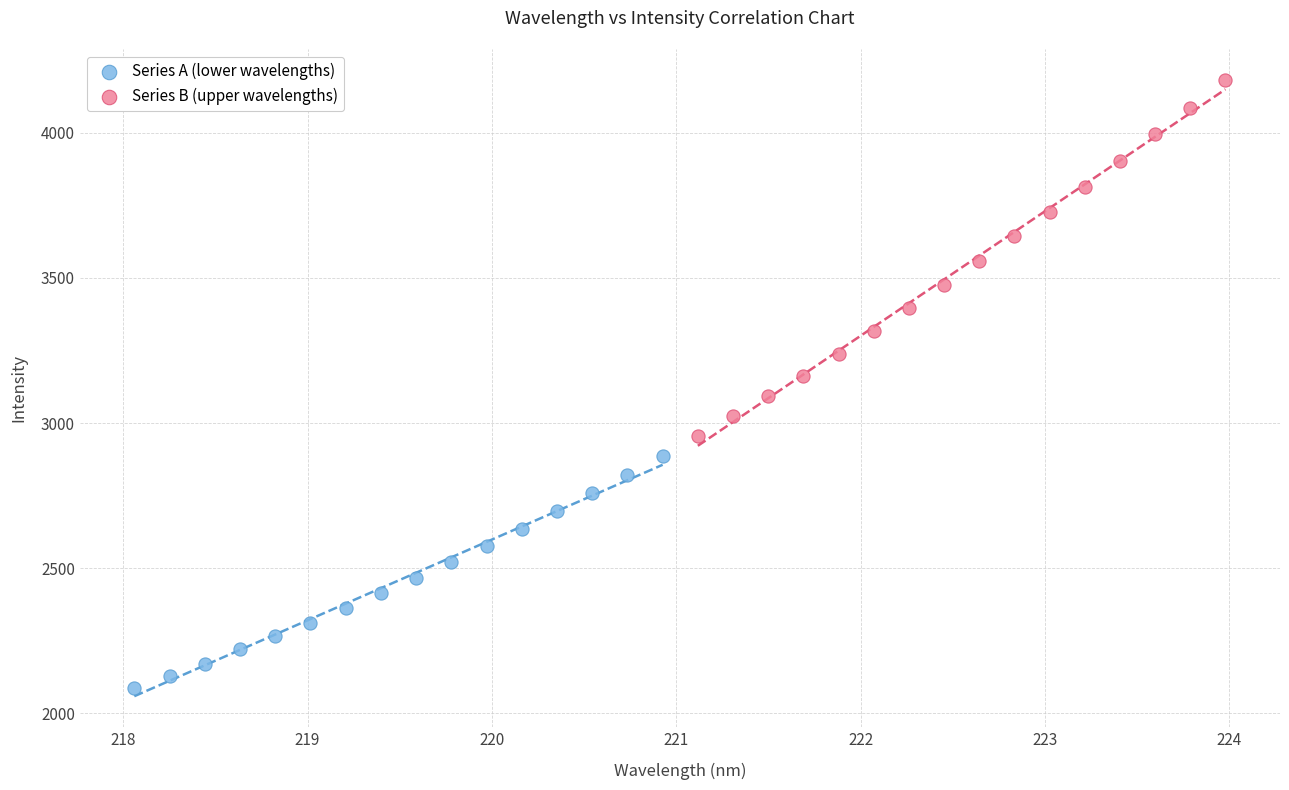

What are all the series names shown in the legend?

Series A (lower wavelengths), Series B (upper wavelengths)